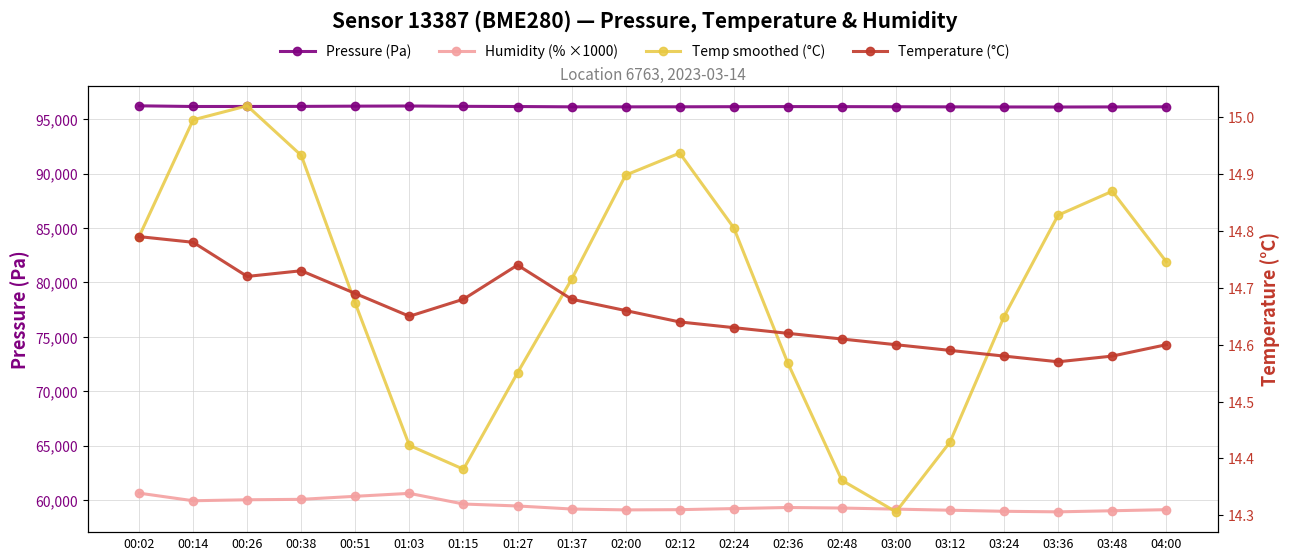

What are all the series names shown in the legend?

Pressure (Pa), Humidity (% ×1000), Temperature (°C), Temp smoothed (°C)